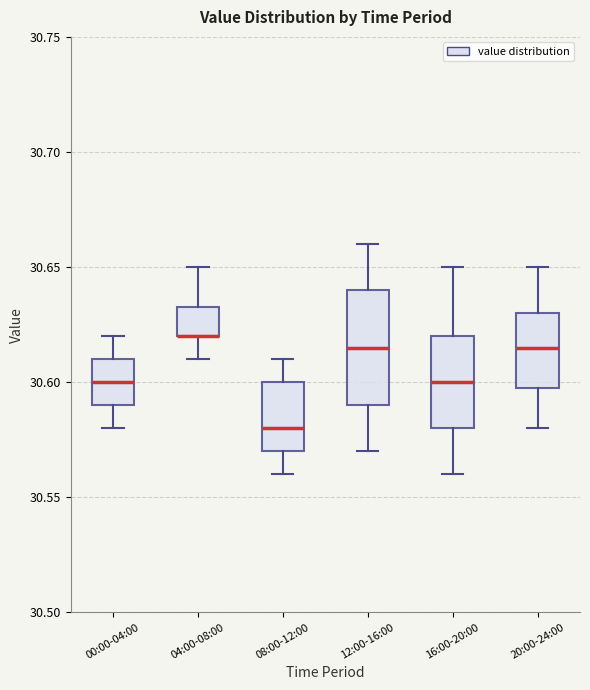

Which box is the tallest, from its lower edge to its upper edge?

12:00-16:00